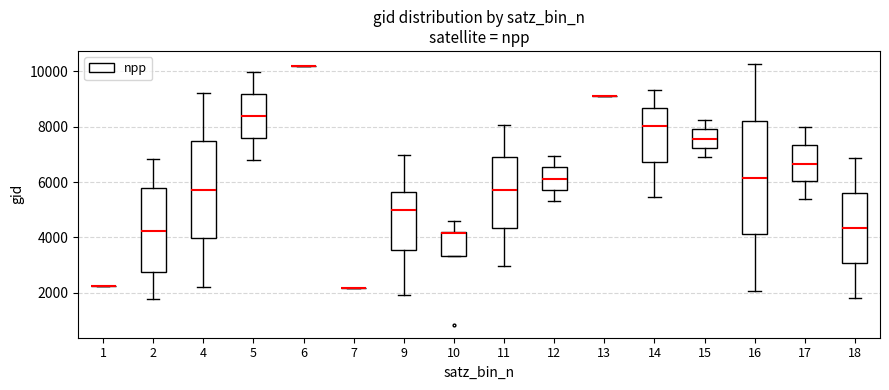

Reading left to right, read every box against the y-axis: the position of its median line, the range the box covers, and the ends of its whiskers. The values are not printed on the chart, so give them approximately, as read against the axis.

1: box collapsed to a line at 2200, whiskers 2200 to 2200
2: median 4200, box 2800 to 5800, whiskers 1800 to 6800
4: median 5800, box 4000 to 7400, whiskers 2200 to 9200
5: median 8400, box 7600 to 9200, whiskers 6800 to 10000
6: box collapsed to a line at 10200, whiskers 10200 to 10200
7: box collapsed to a line at 2200, whiskers 2200 to 2200
9: median 5000, box 3600 to 5600, whiskers 2000 to 7000
10: median 4200 (drawn on the box's upper edge), box 3400 to 4200, whiskers 3400 to 4600
11: median 5800, box 4400 to 6800, whiskers 3000 to 8000
12: median 6200, box 5800 to 6600, whiskers 5400 to 7000
13: box collapsed to a line at 9200, whiskers 9200 to 9200
14: median 8000, box 6800 to 8600, whiskers 5400 to 9400
15: median 7600, box 7200 to 8000, whiskers 7000 to 8200
16: median 6200, box 4200 to 8200, whiskers 2000 to 10200
17: median 6600, box 6000 to 7400, whiskers 5400 to 8000
18: median 4400, box 3000 to 5600, whiskers 1800 to 6800